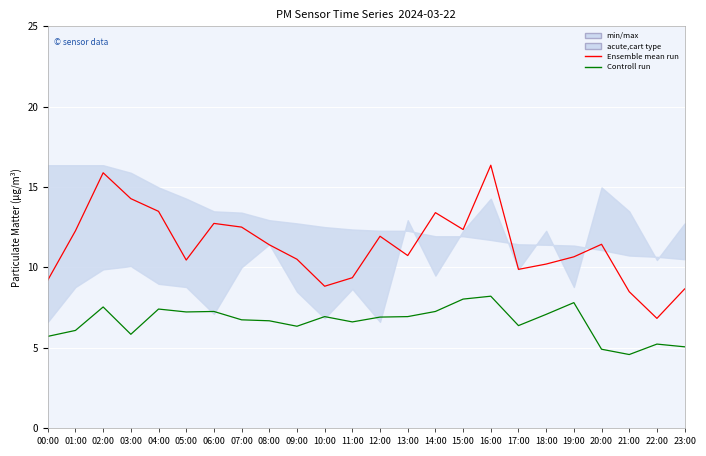

Where is the first local maximum for Controll run?

02:00